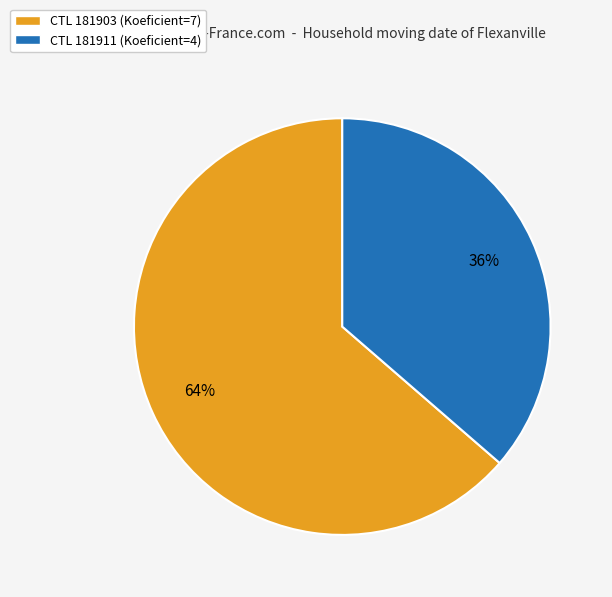

Does CTL 181911 (Koeficient=4) account for over 50% of the chart?

No